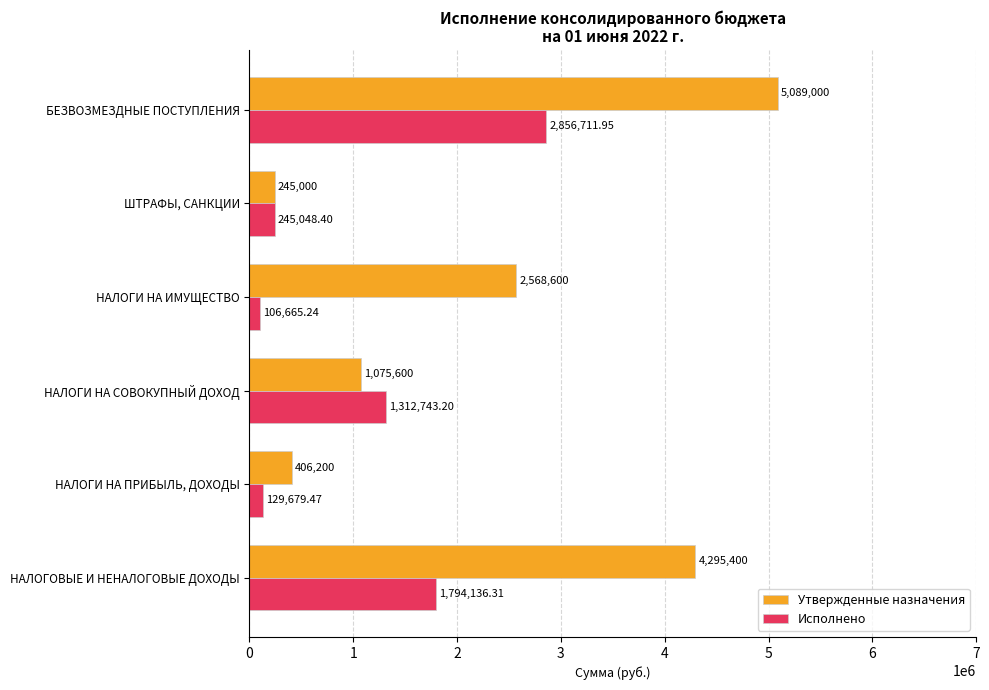

At which category is the sum across all series the highest?

БЕЗВОЗМЕЗДНЫЕ ПОСТУПЛЕНИЯ